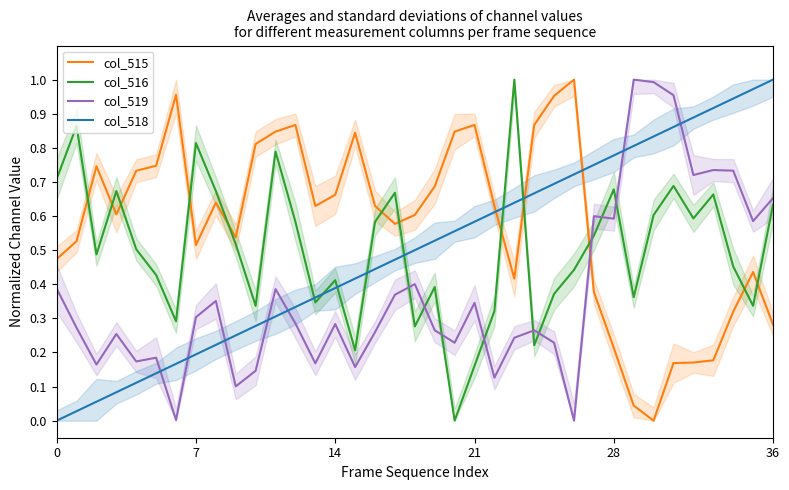

At which category does the chart reach its peak across all series?

26